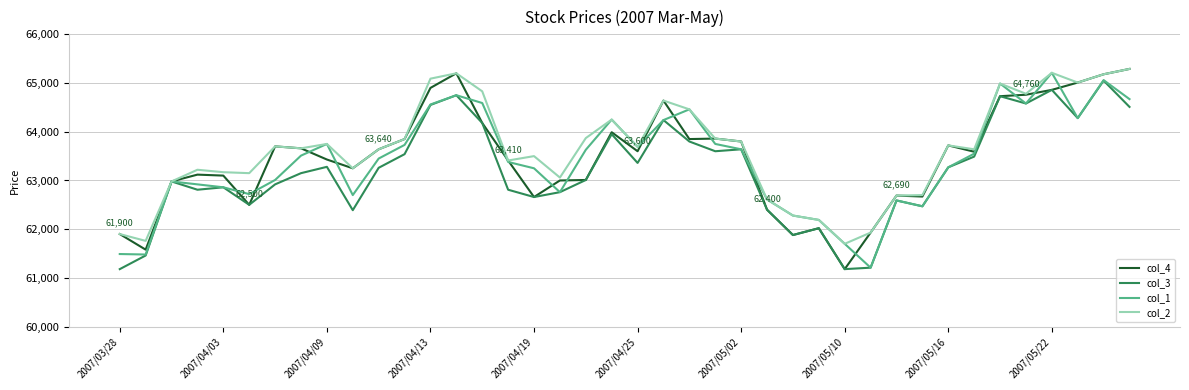

What is the highest value of the col_3 series?

65050